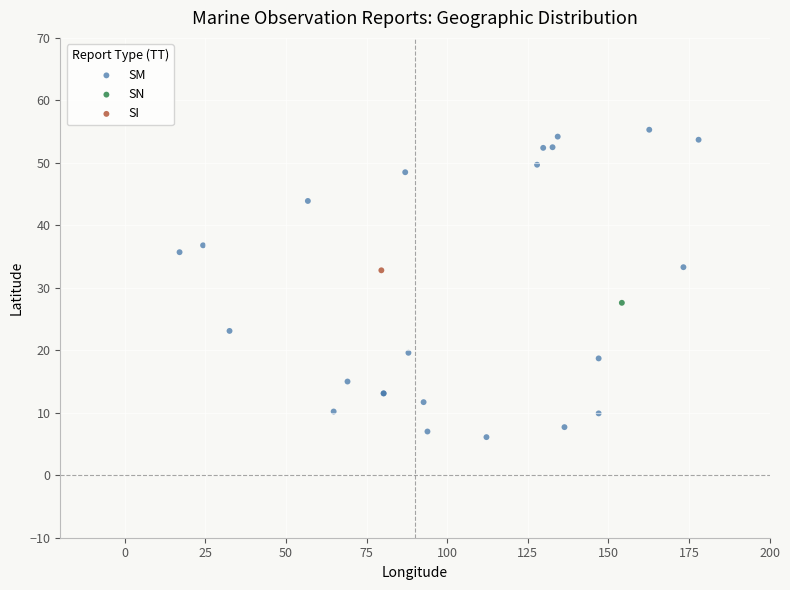

What are all the series names shown in the legend?

SM, SN, SI